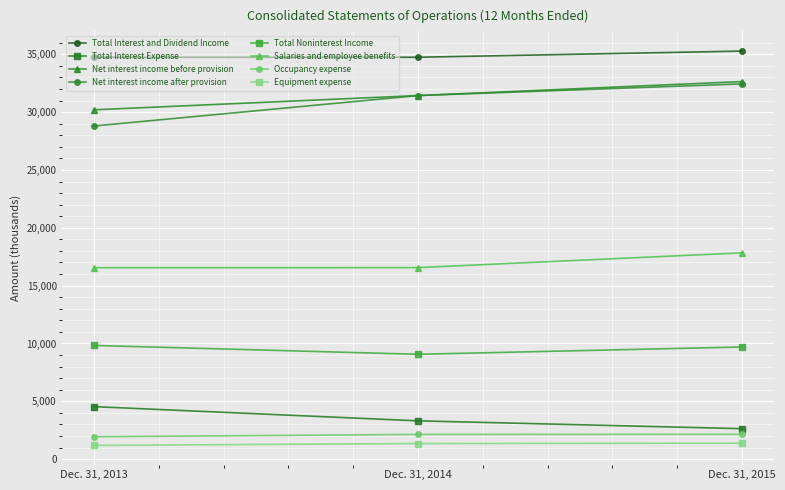

What is the greatest value displayed?

35275